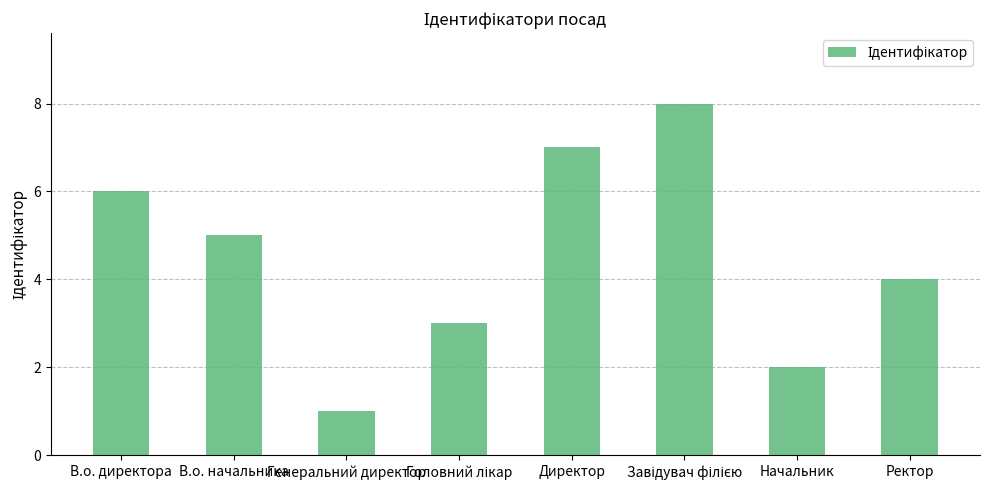

What is the maximum value shown in the chart?

8